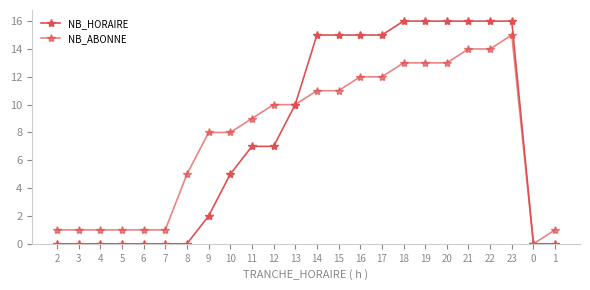

The NB_HORAIRE series shows 11 at 21. True or false?

False